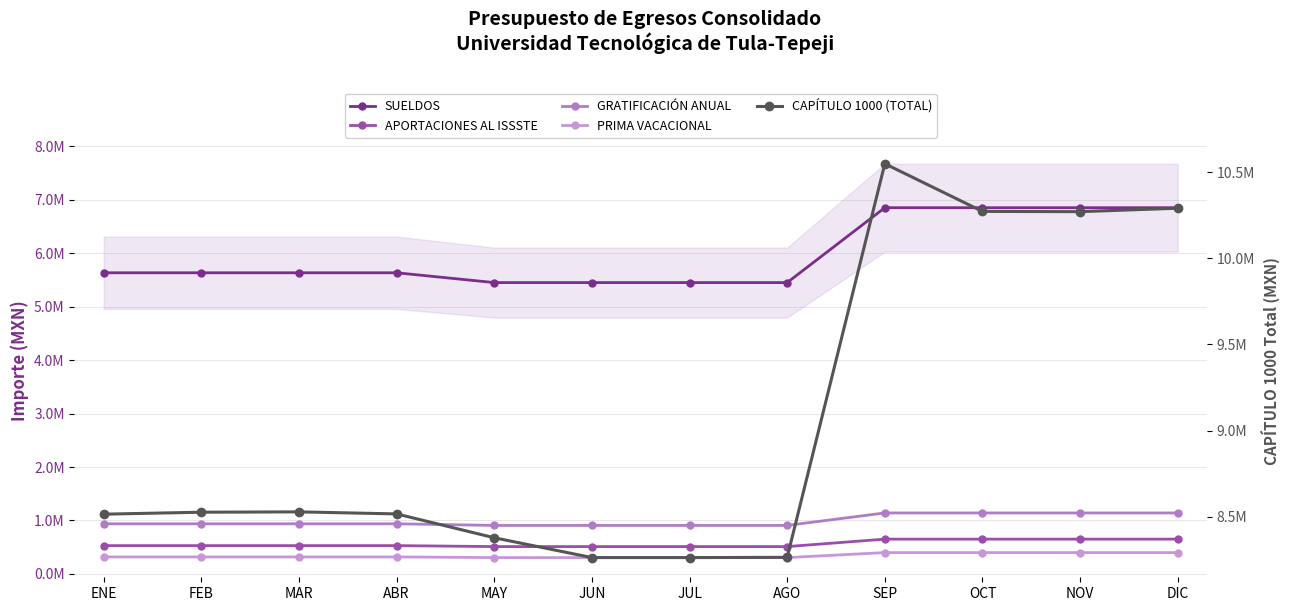

Which label corresponds to the smallest value in the chart?

MAY